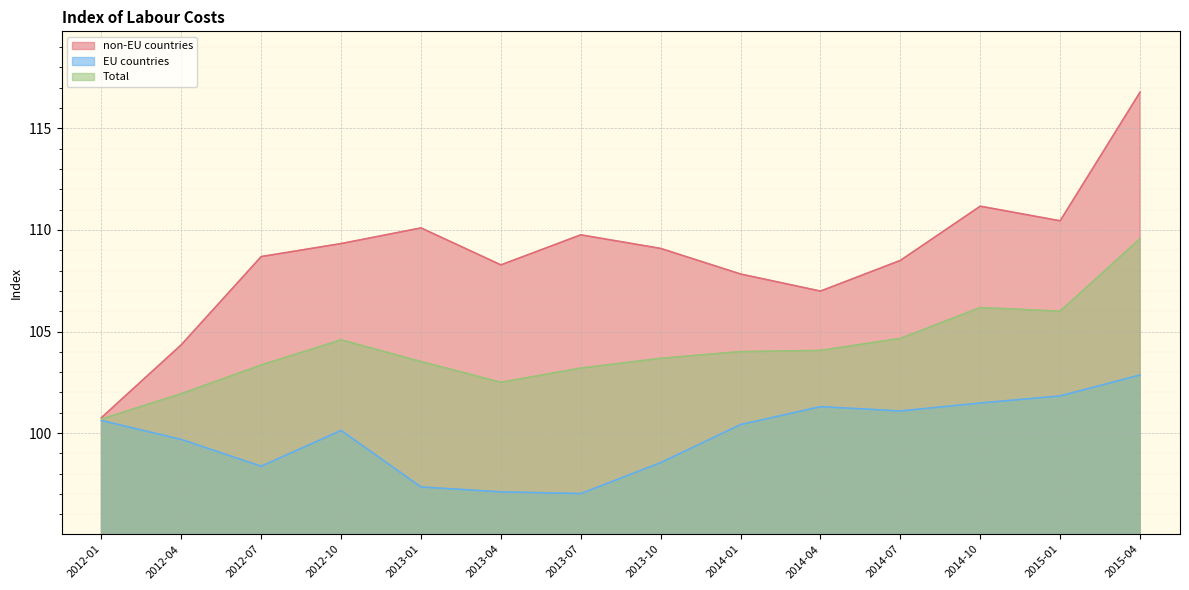

Is it true that Total equals 71.1 at 2014-10?

False